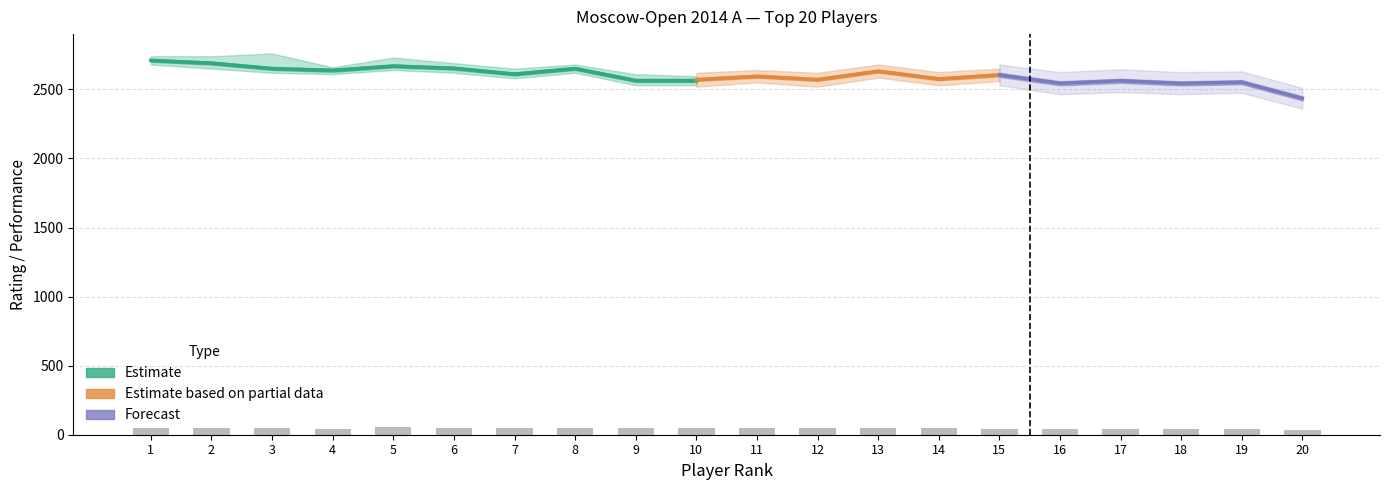

The value at 13 is 74.9. True or false?

False